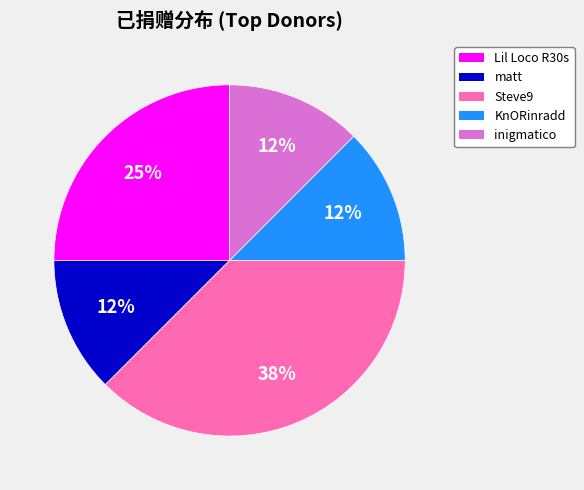

To the nearest percent, what is the average slice percentage?

20%